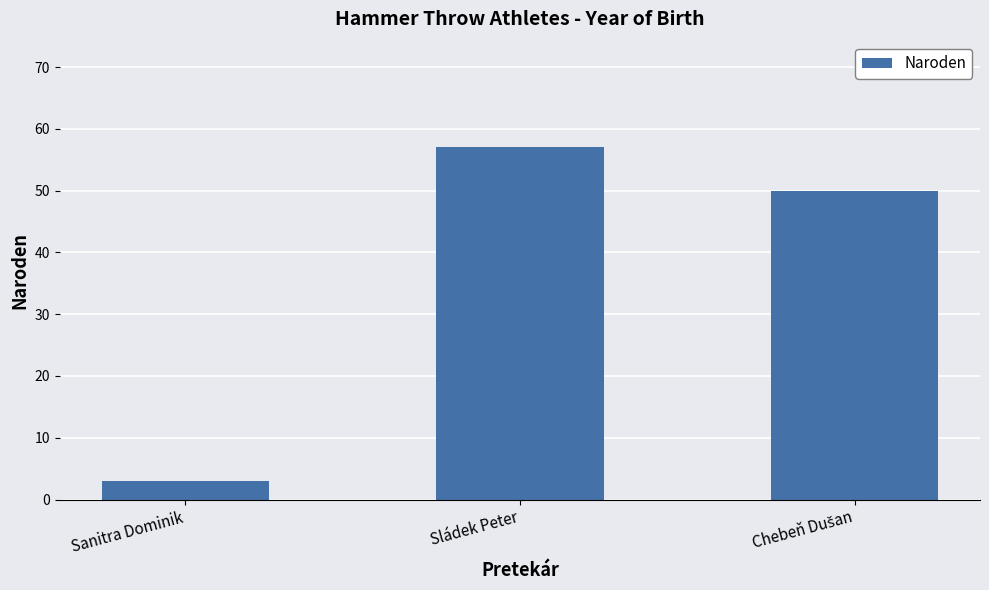

Reading left to right, extract all data points from this chart.

3	57	50